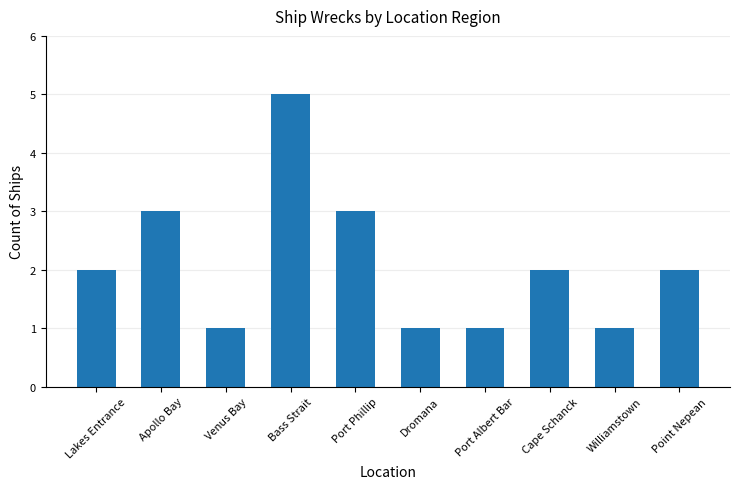

The value at Bass Strait is 8. True or false?

False